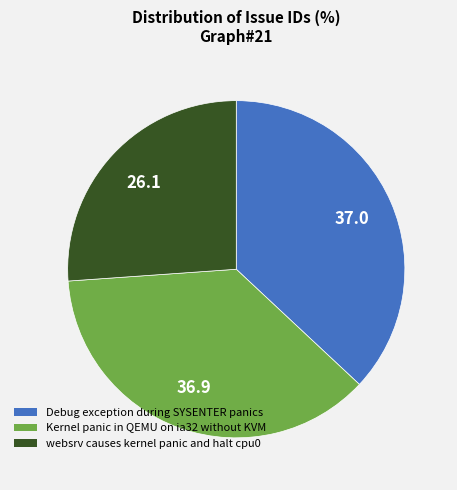

Combined, do Kernel panic in QEMU on ia32 without KVM and Debug exception during SYSENTER panics account for over 50%?

Yes